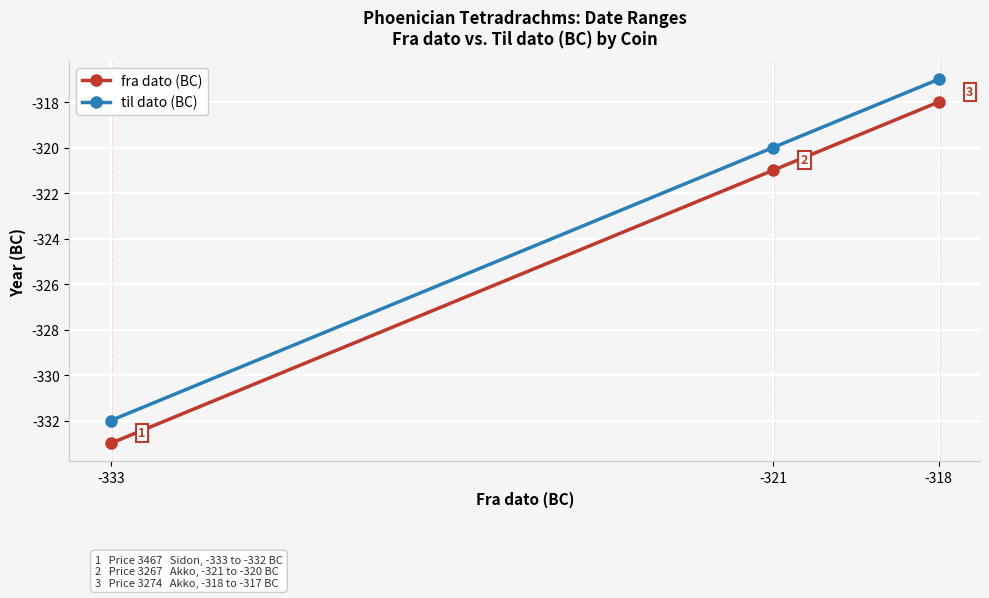

At which label does fra dato (BC) reach its peak?

-318